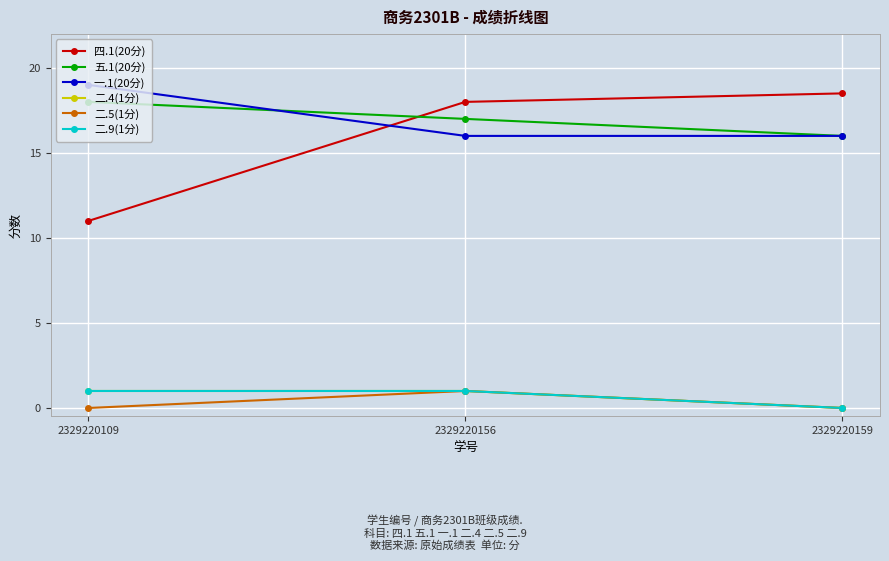

Is this an area chart (filled region under the line)?

No